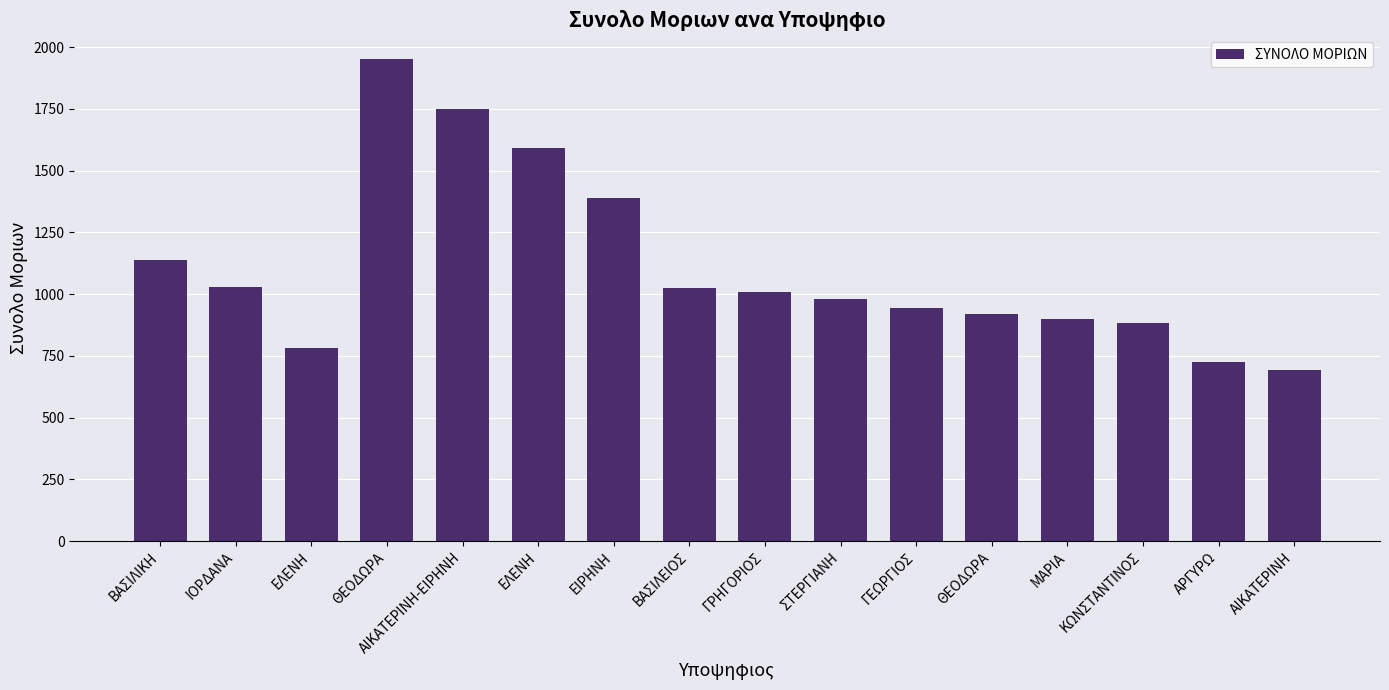

The value at ΘΕΟΔΩΡΑ is 290.9. True or false?

False